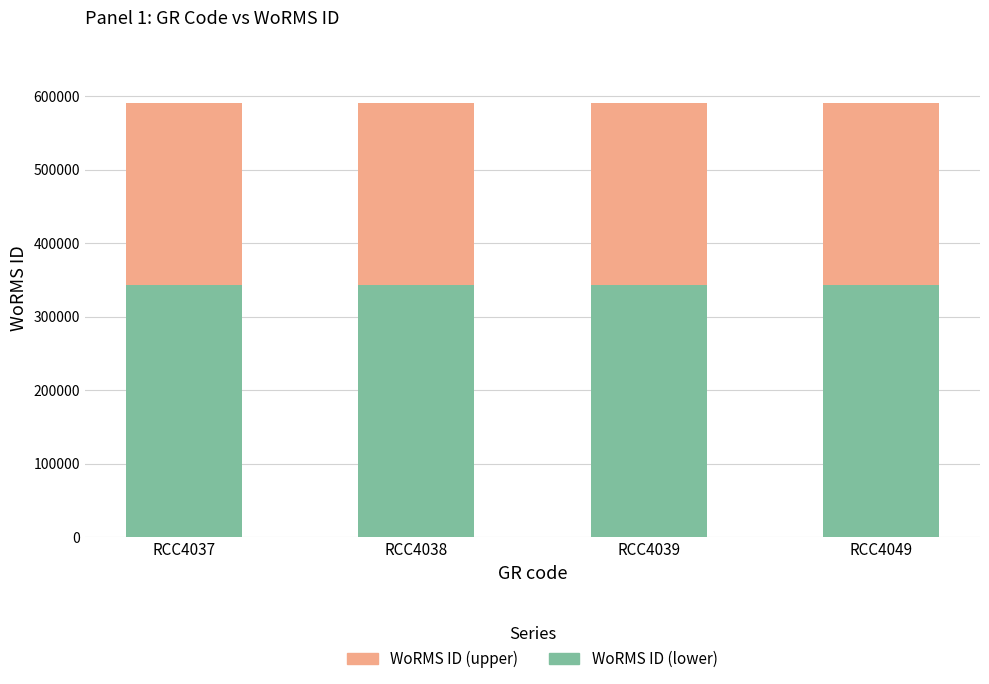

What is the lowest value of the WoRMS ID (lower) series?

342524.2